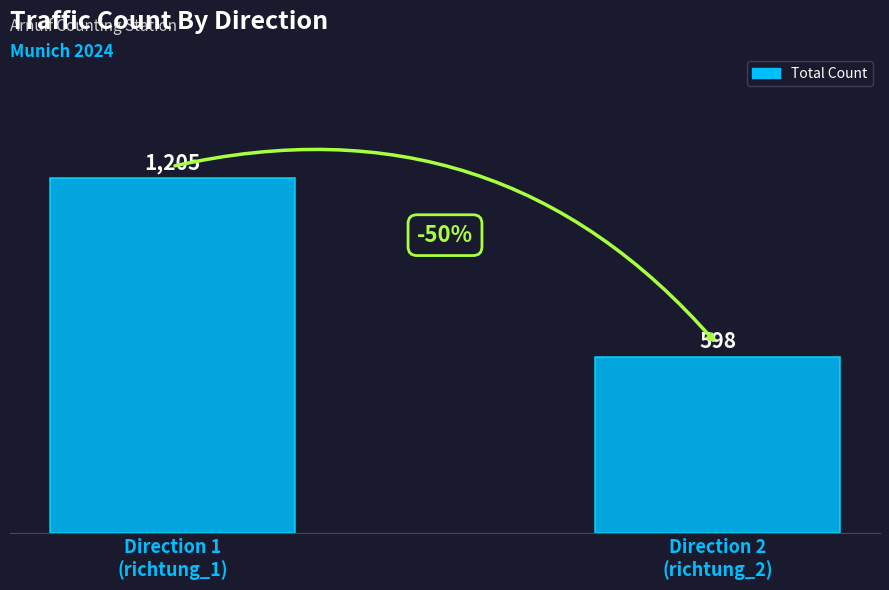

Between Direction 2
(richtung_2) and Direction 1
(richtung_1), which is larger?

Direction 1
(richtung_1)